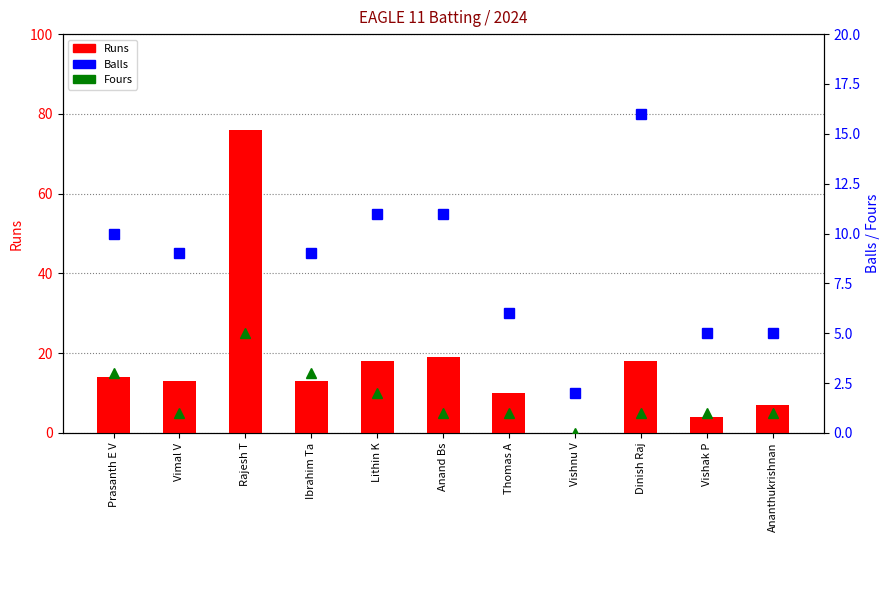

Rank the series by their average value, from highest to lowest.

Runs, Balls, Fours